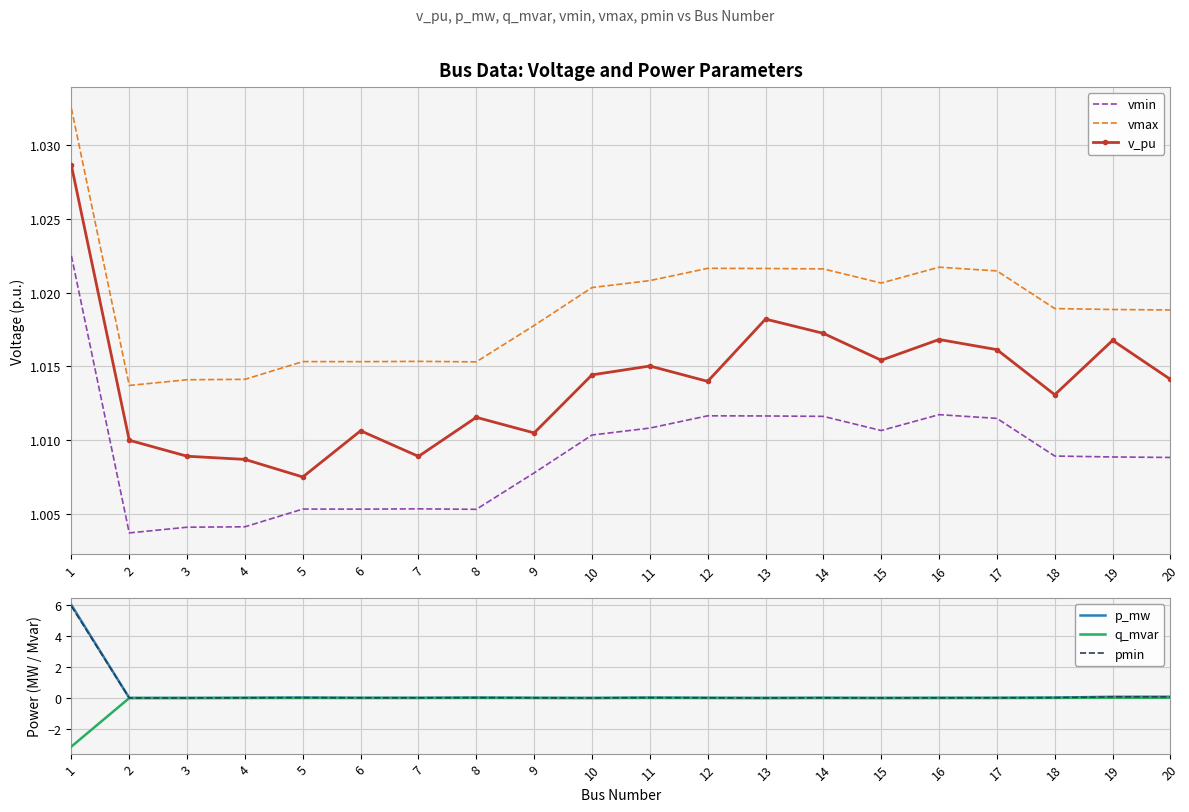

How many lines are shown in the chart?

6